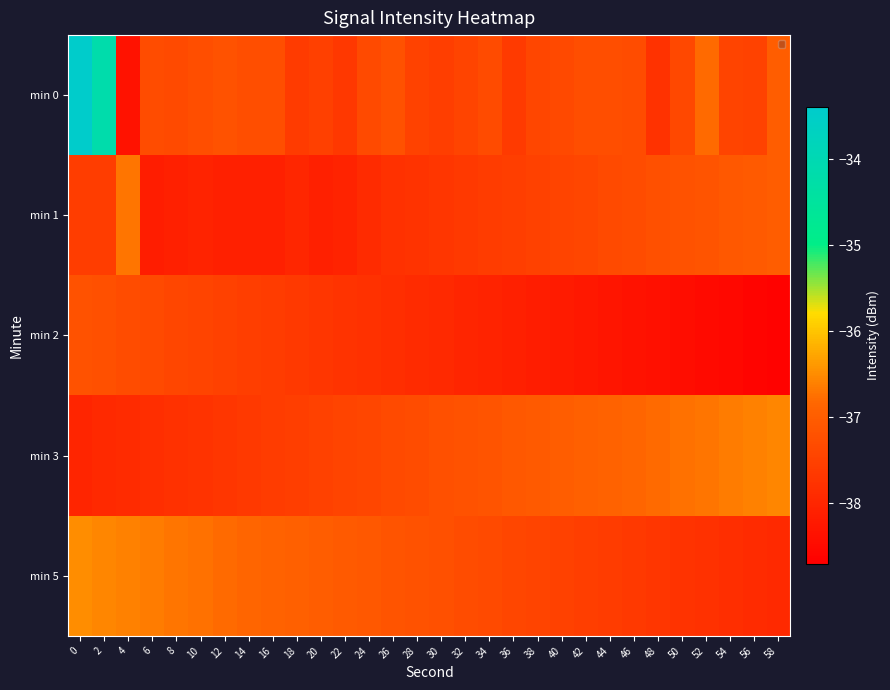

List the series in order of their peak value, highest first.

min 0, min 5, min 3, min 1, min 2